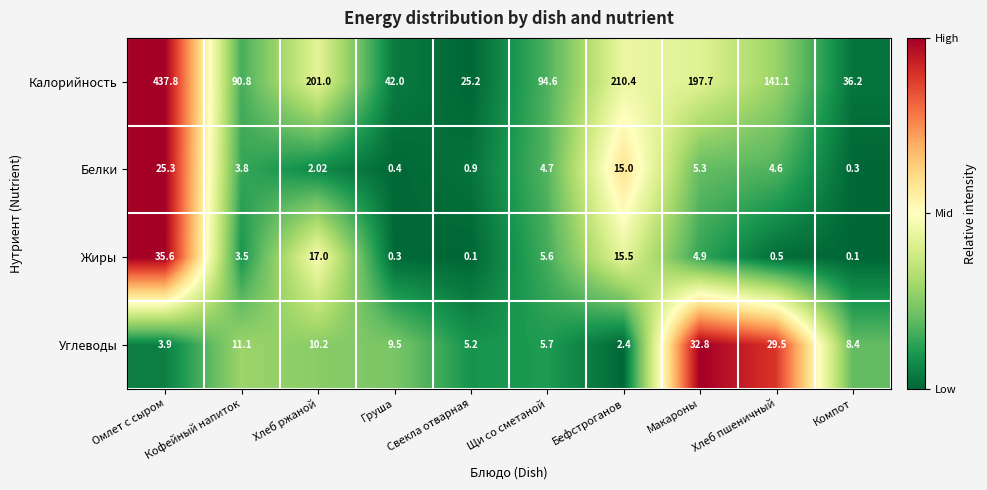

Between Свекла отварная and Хлеб пшеничный, which series saw the biggest shift?

Калорийность